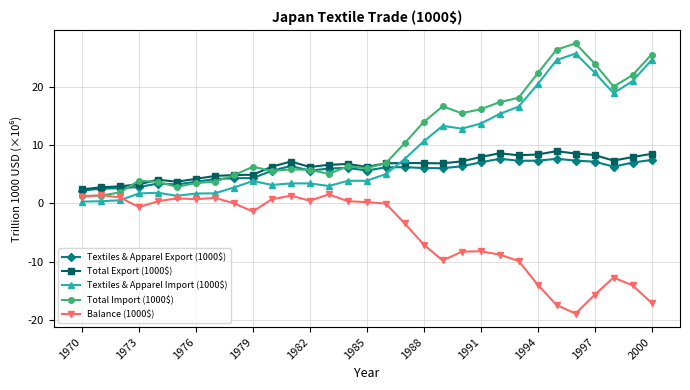

What is the smallest value displayed?

-18.8